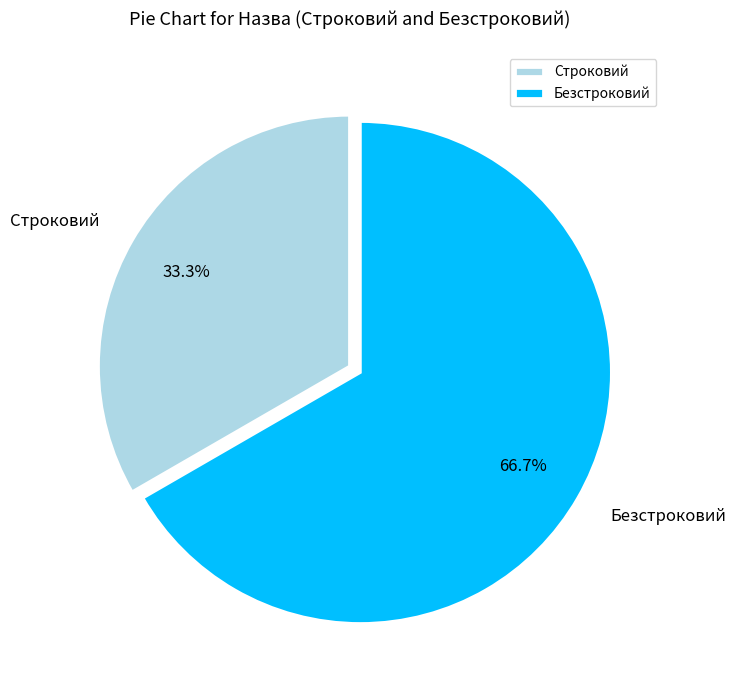

What is the smallest slice in the pie chart?

Строковий